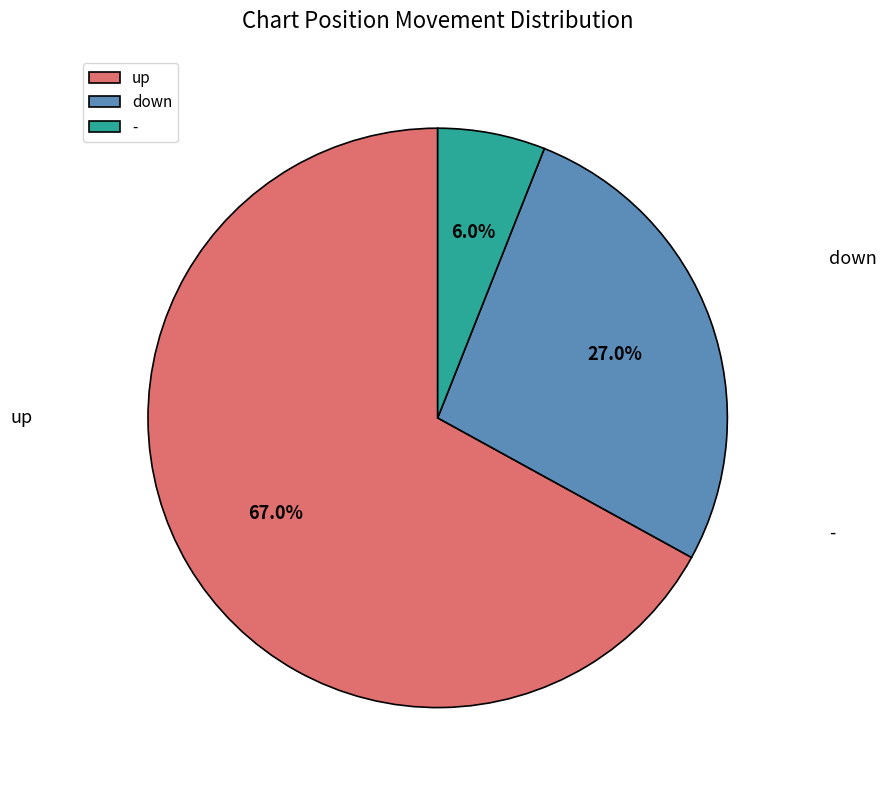

Approximately how many times larger is the value at down compared to up?

0.4